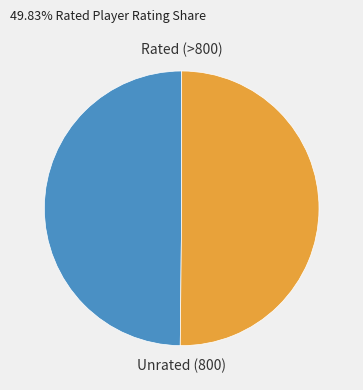

Approximately how many times larger is the value at Rated (>800) compared to Unrated (800)?

1.0